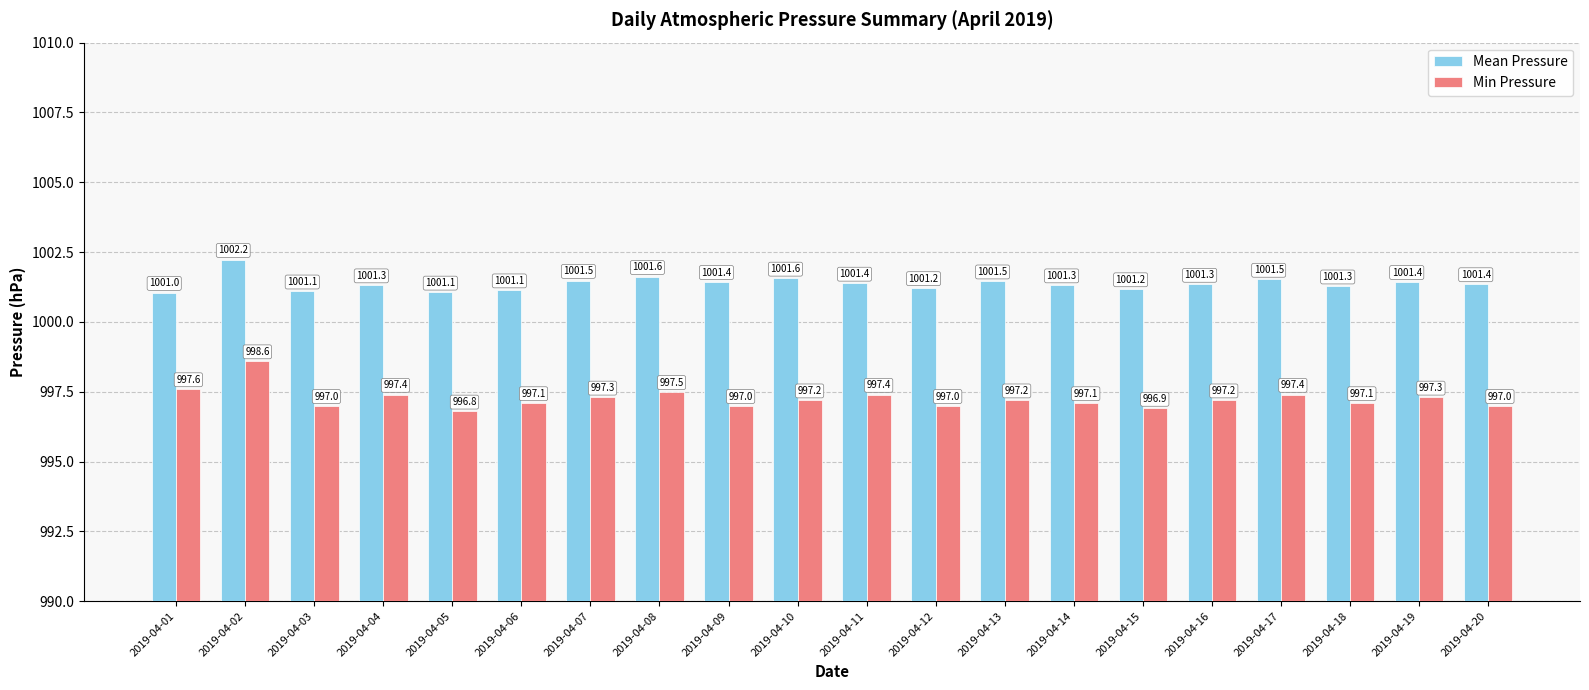

Where is Mean Pressure nearest to the value 1001?

2019-04-01